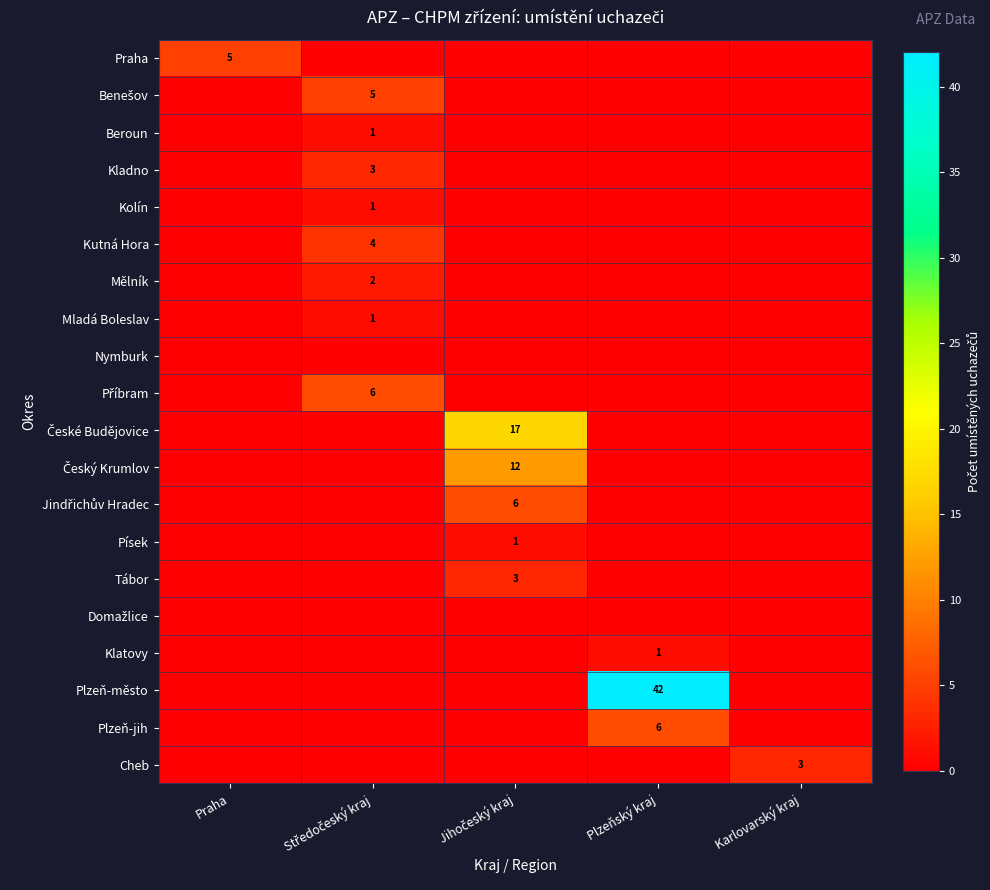

Is it true that Benešov equals -2 at Jihočeský kraj?

False